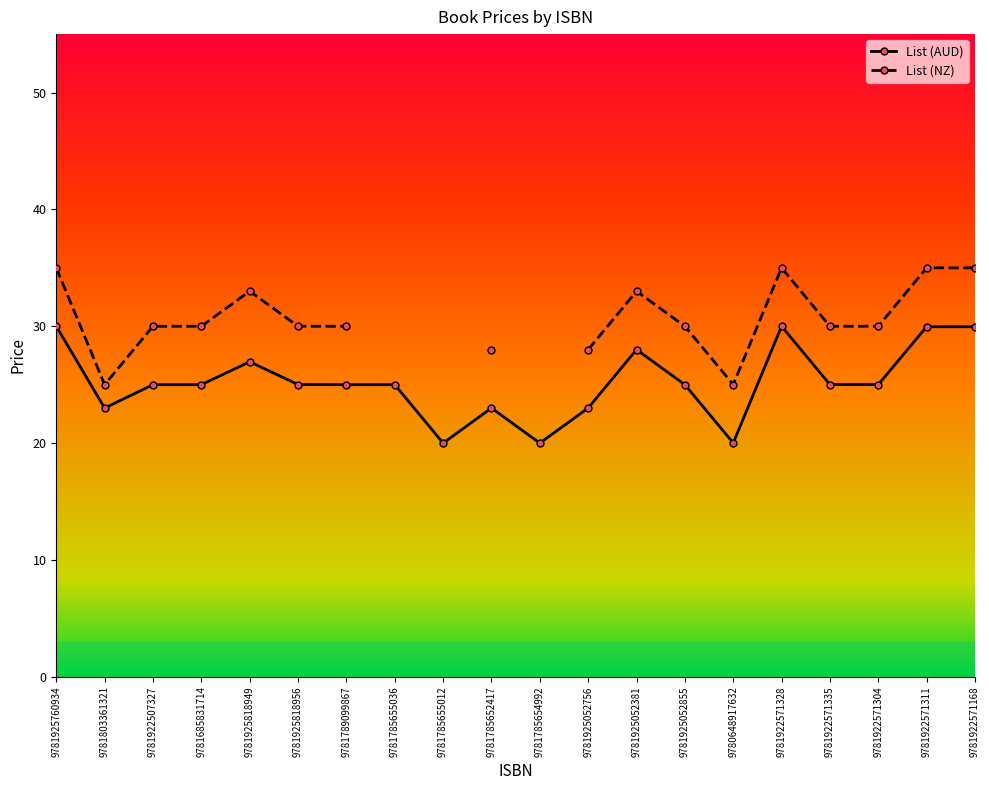

Is it true that List (AUD) equals 7.1 at 9781922507327?

False